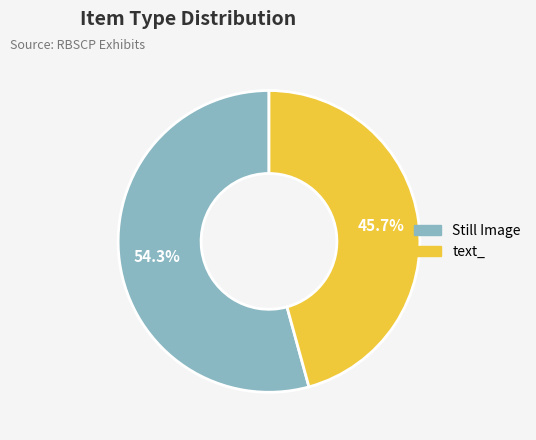

What percentage do text_ and Still Image together represent?

100.0%